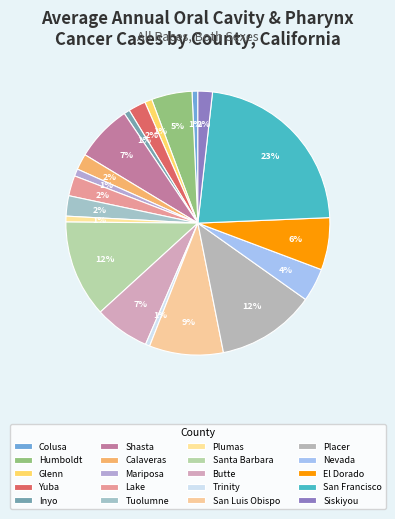

How many slices are in this pie chart?

20